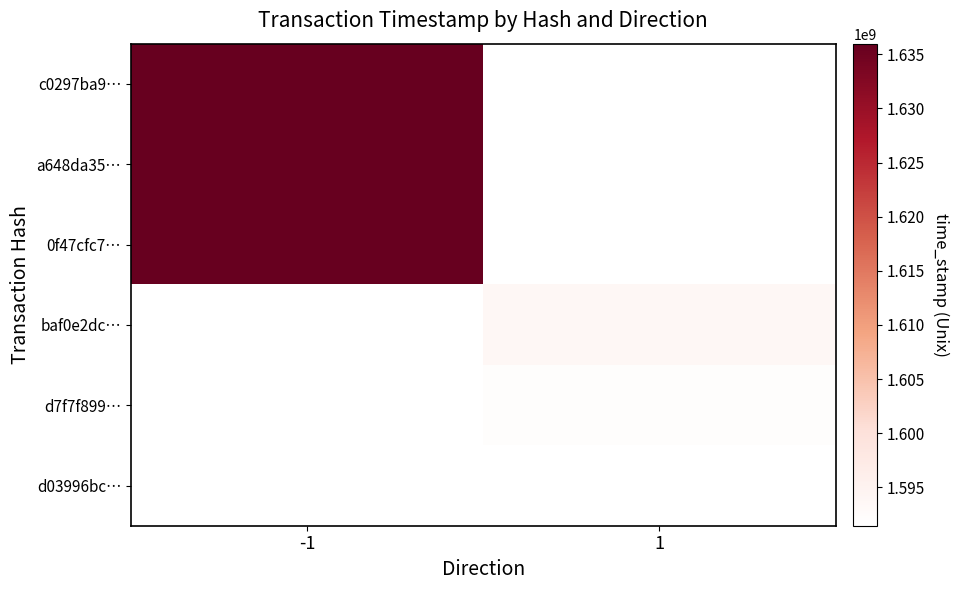

Is it true that baf0e2dc… equals 1593718821.0 at 1?

True